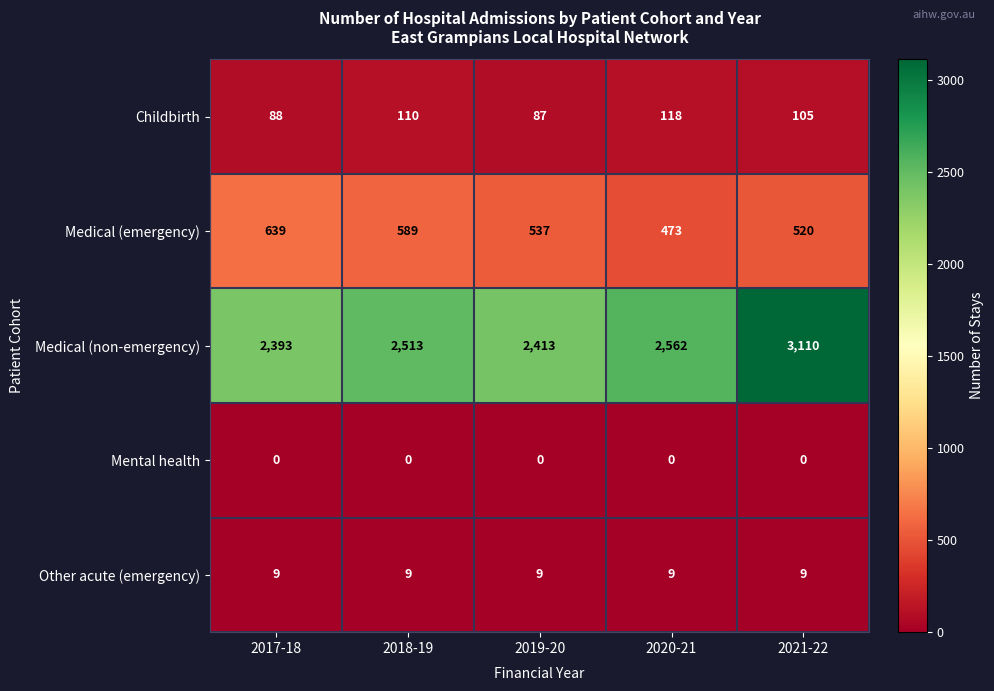

What is the sum of the Childbirth values at 2021-22 and 2020-21?

223